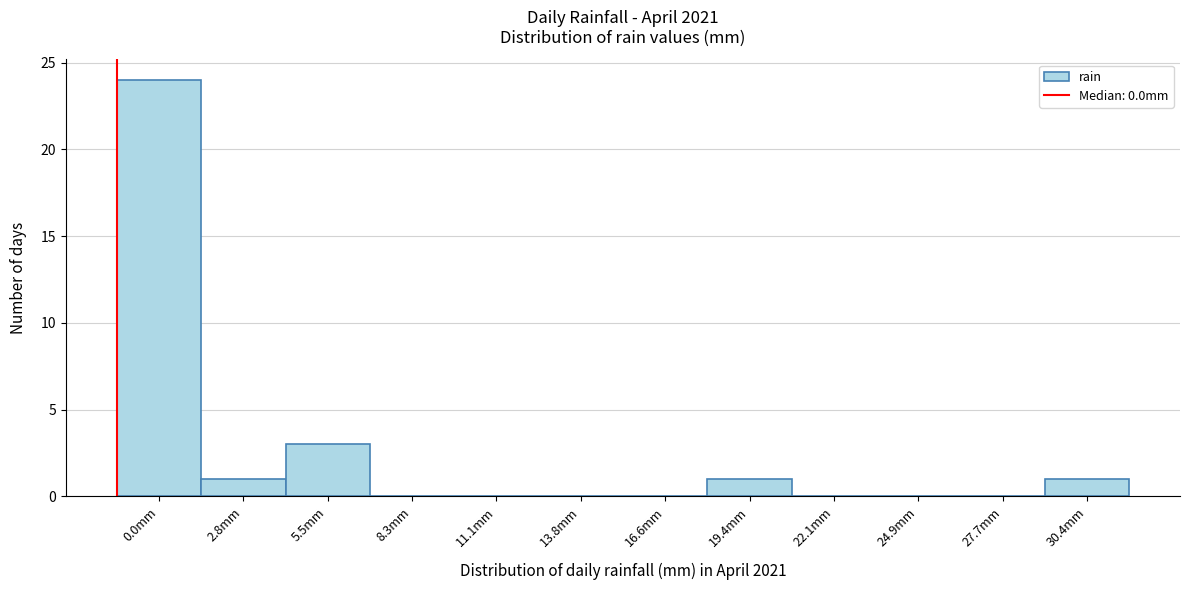

Reading right to left, list all the values displayed in this chart.

30.4mm=1	27.7mm=0	24.9mm=0	22.1mm=0	19.4mm=1	16.6mm=0	13.8mm=0	11.1mm=0	8.3mm=0	5.5mm=3	2.8mm=1	0.0mm=24